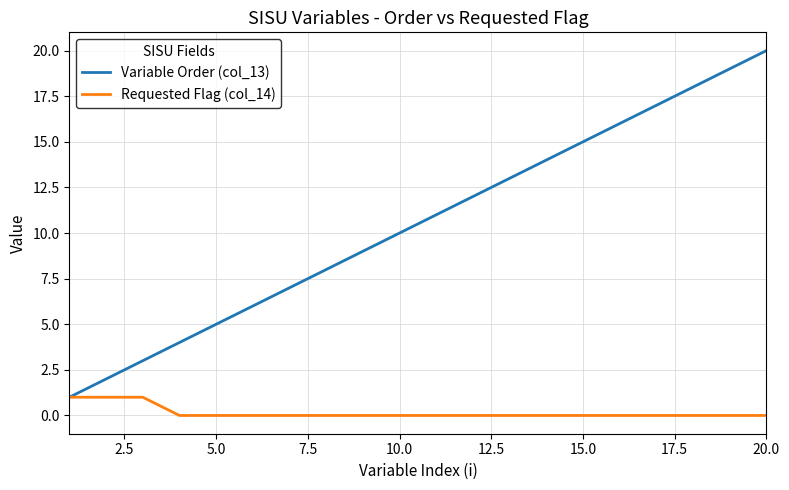

Which series has the largest total across all categories?

Variable Order (col_13)